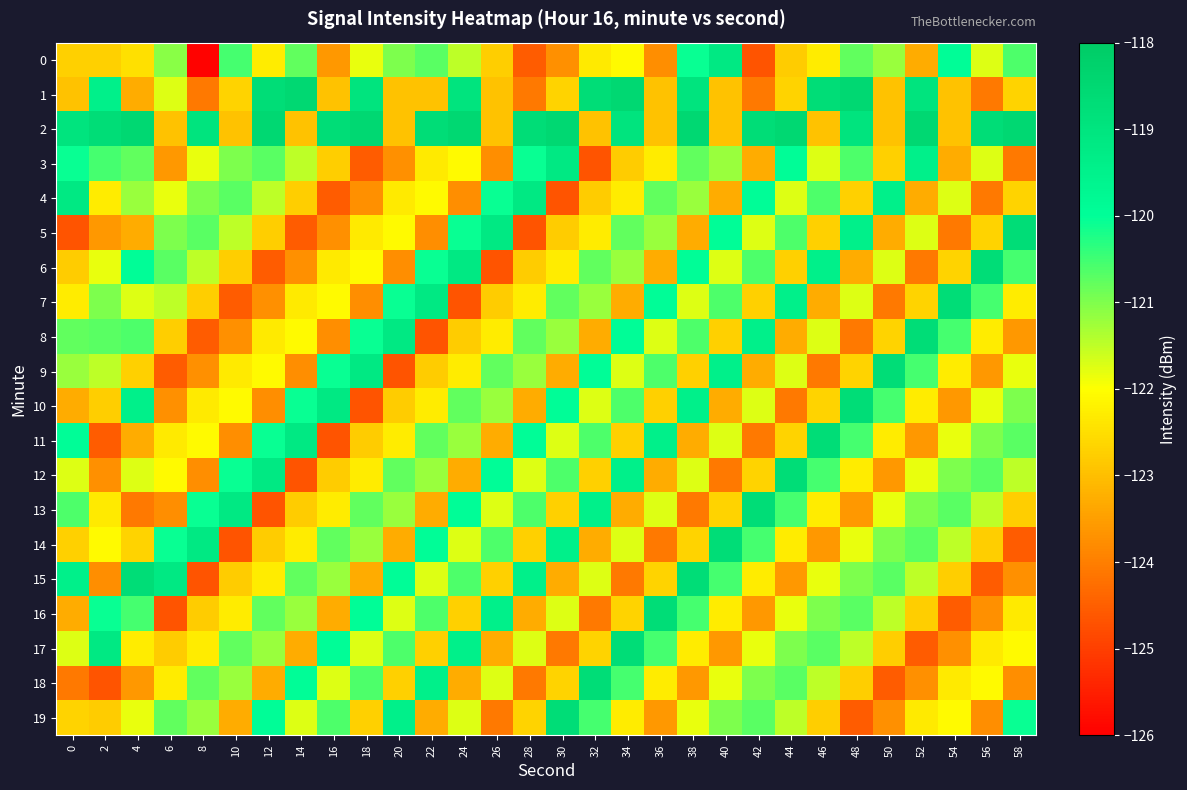

Count the number of categories in the chart.

30